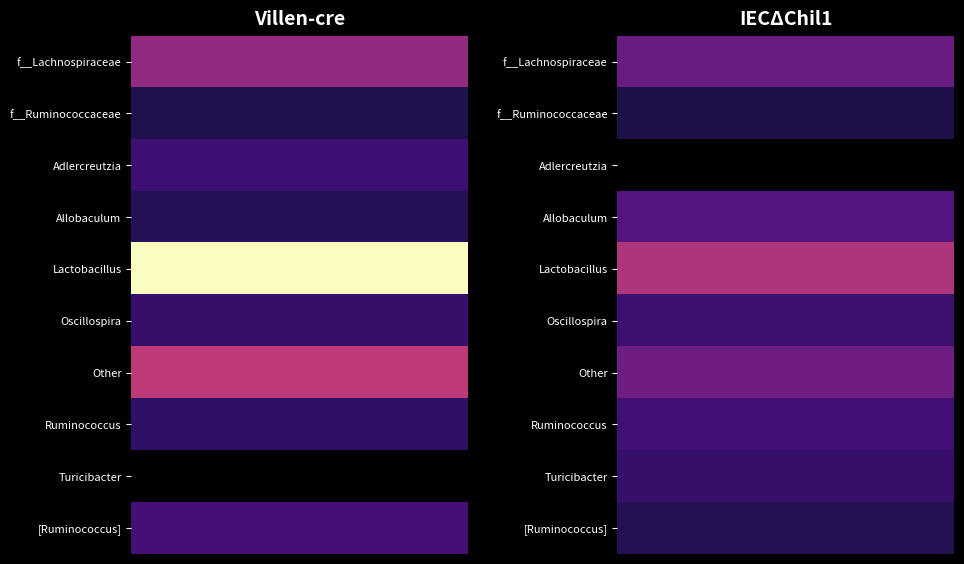

Is the value of IECΔChil1 at Adlercreutzia greater than the value of Villen-cre at Oscillospira?

No